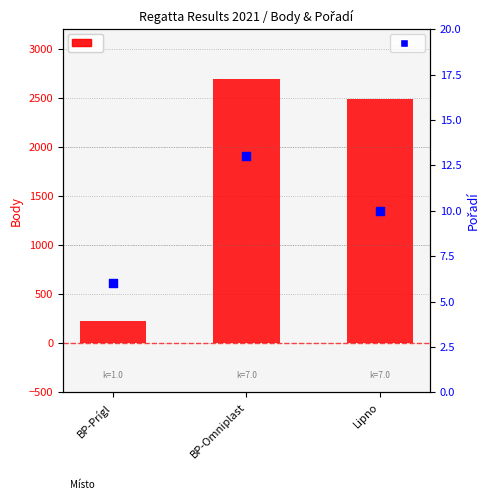

Is the value of Body at BP-Prígl greater than the value of Pořadí at BP-Omniplast?

Yes